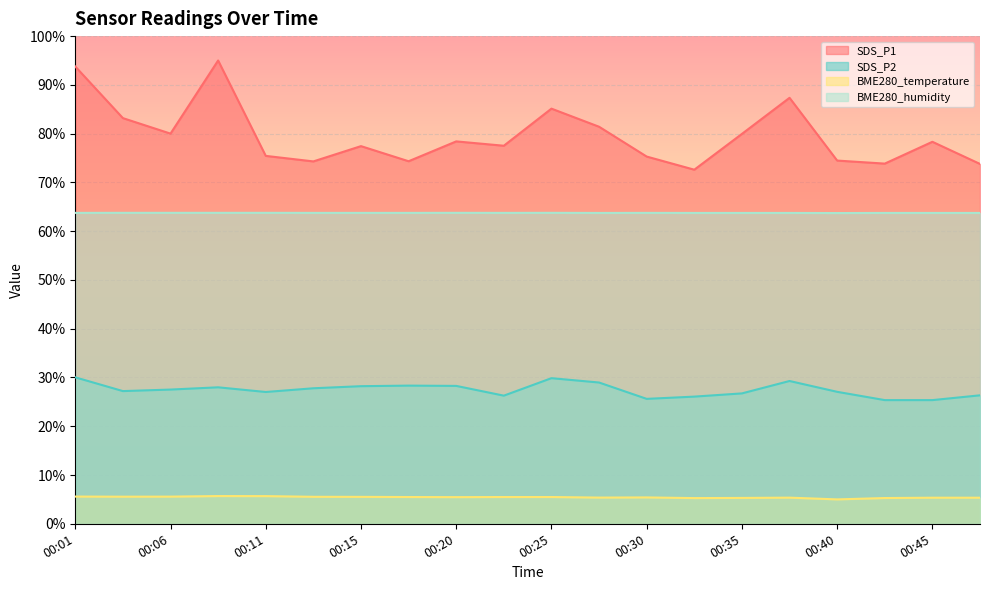

At which category does the chart reach its minimum across all series?

00:40